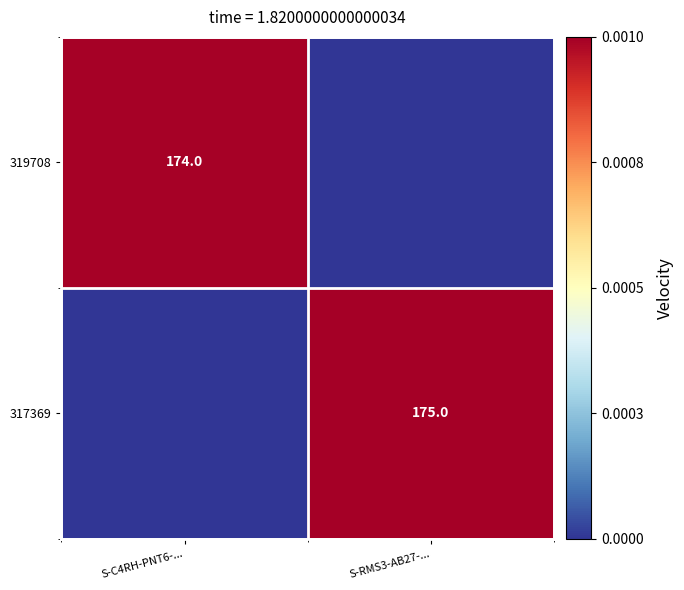

What is the total value across all series at S-RMS3-AB27-...?

1.0